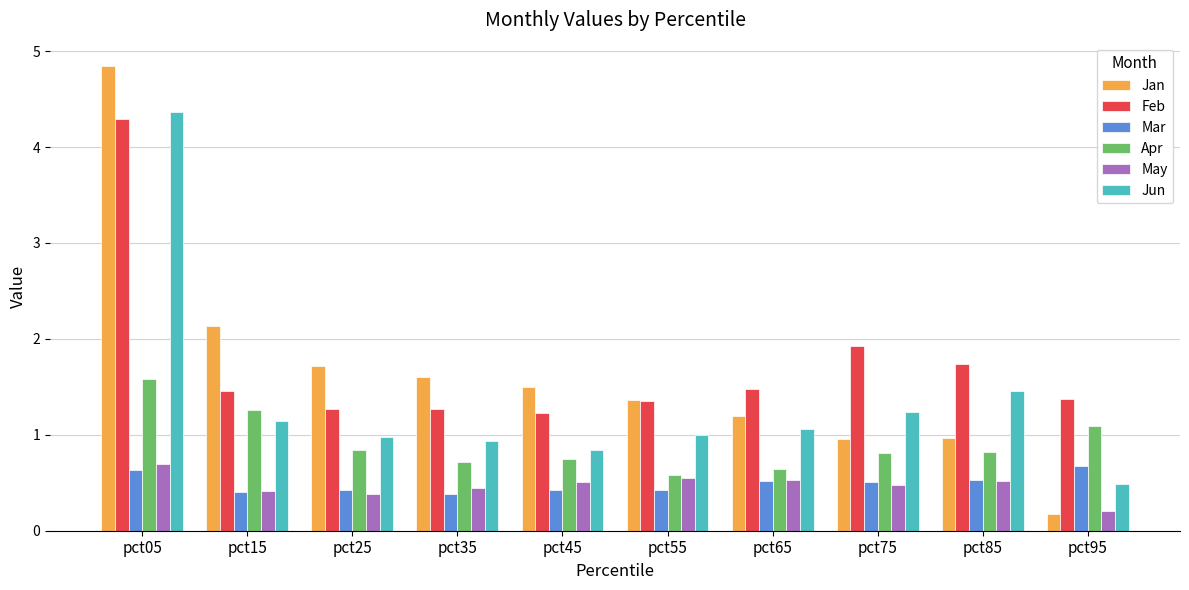

What is the sum of all Feb values?

17.4